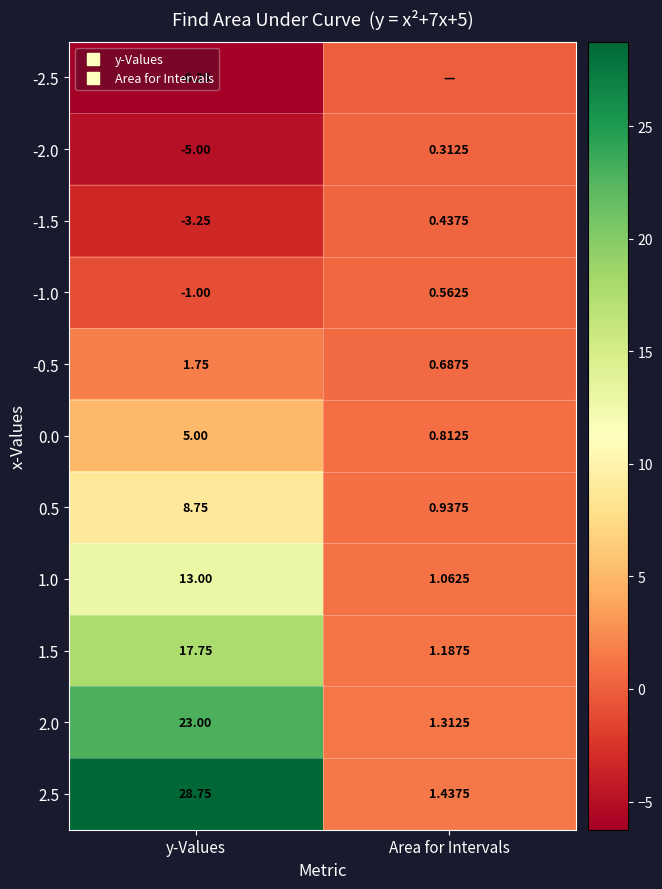

What is the difference between the 1.0 values at y-Values and Area for Intervals?

11.9